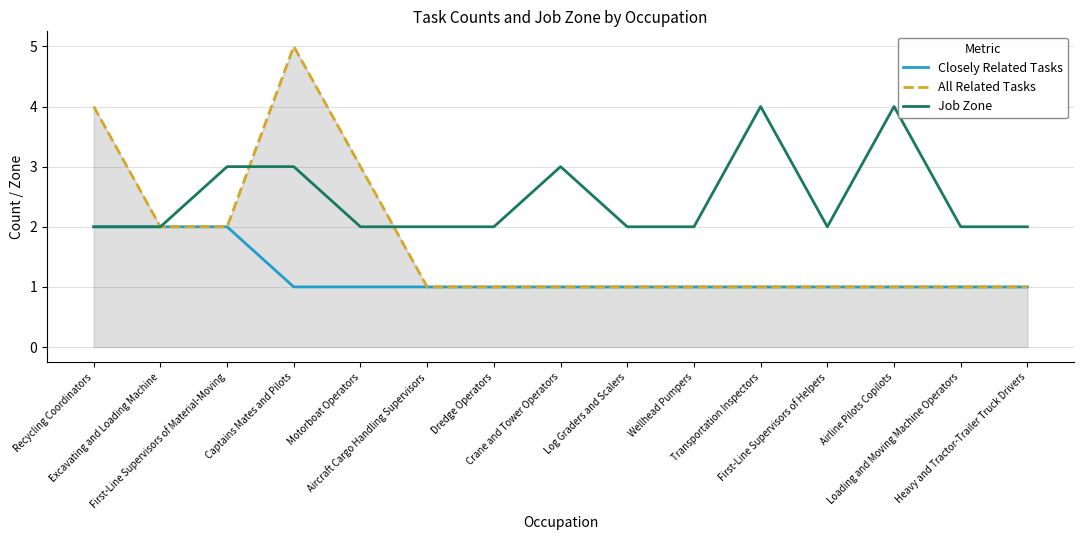

What is the maximum value for Job Zone?

4